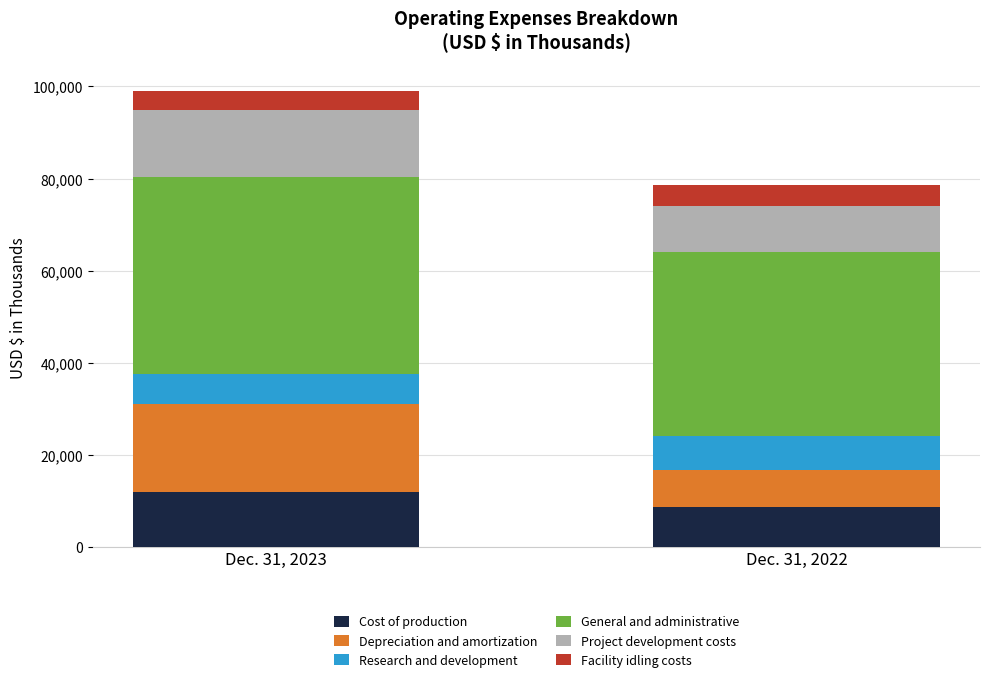

At which category is the sum across all series the highest?

Dec. 31, 2023